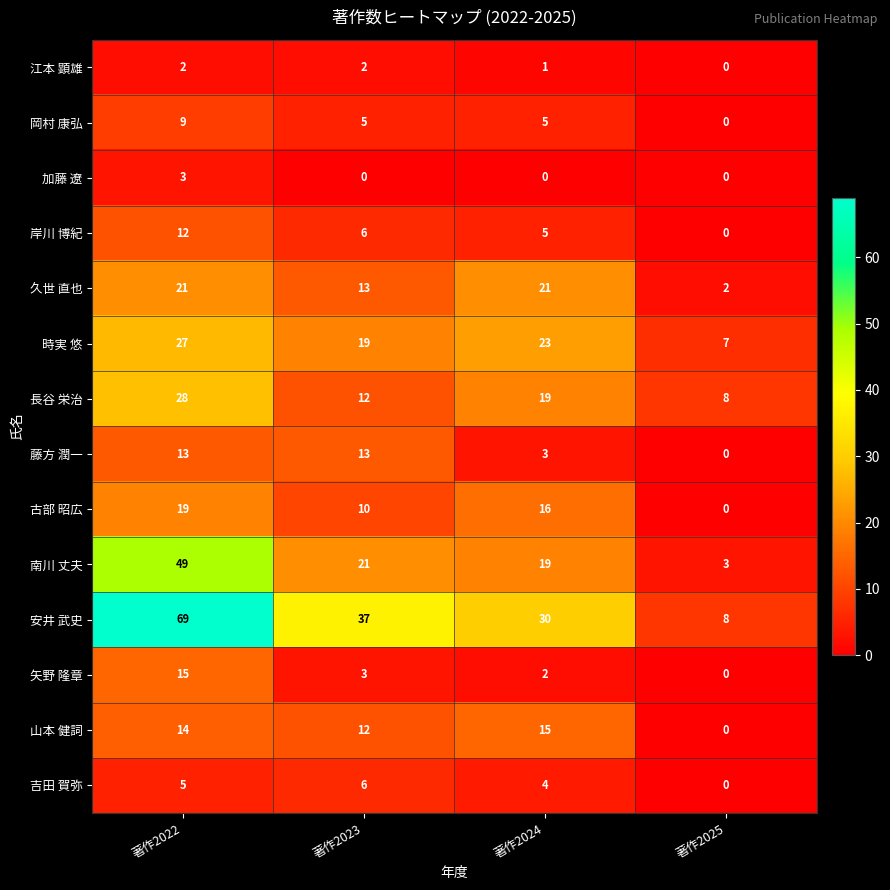

The 矢野 隆章 series shows 0 at 著作2025. True or false?

True